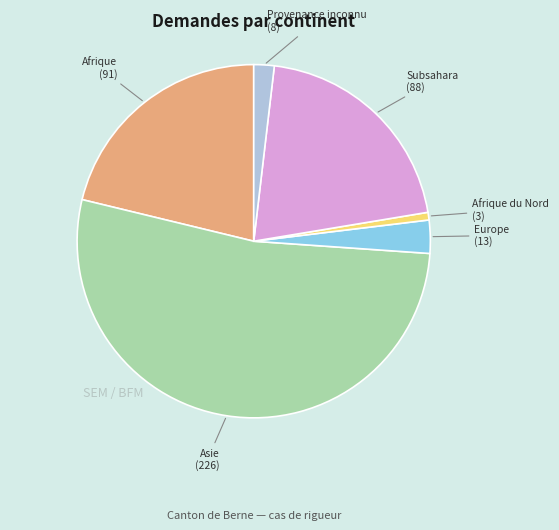

Does any single category account for the majority?

Yes